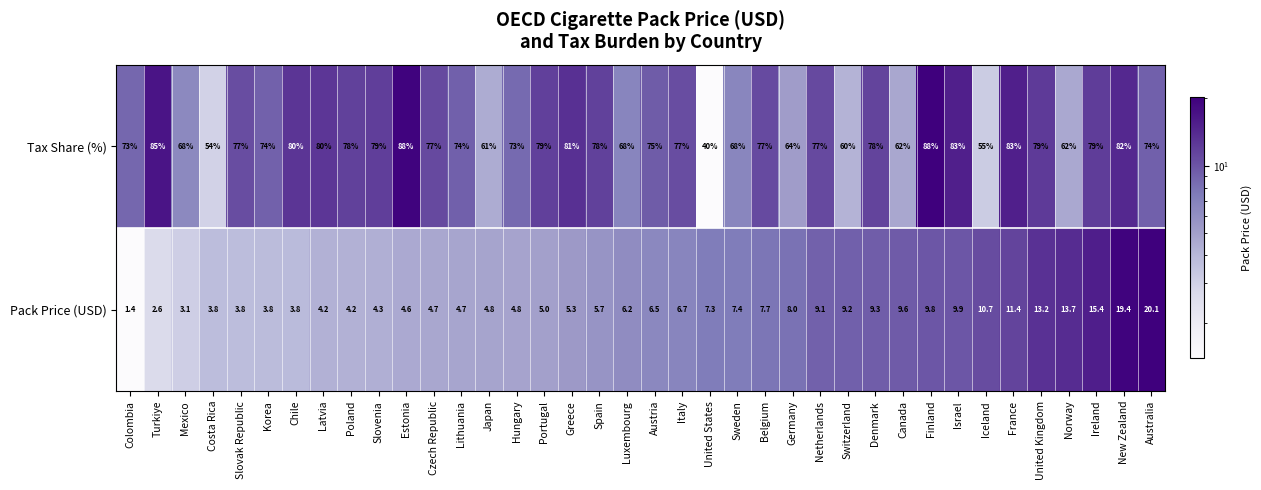

What is the change in value from Mexico to Finland?

+20.7